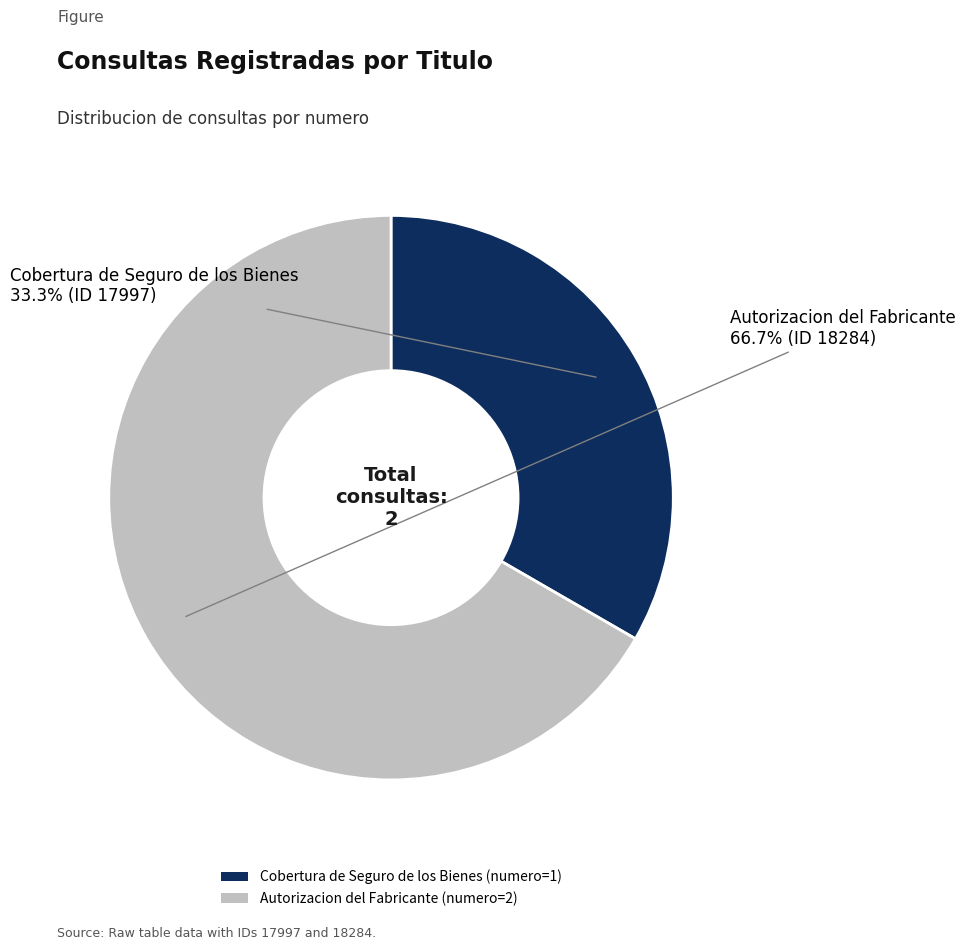

Which category accounts for the majority?

Autorizacion del Fabricante